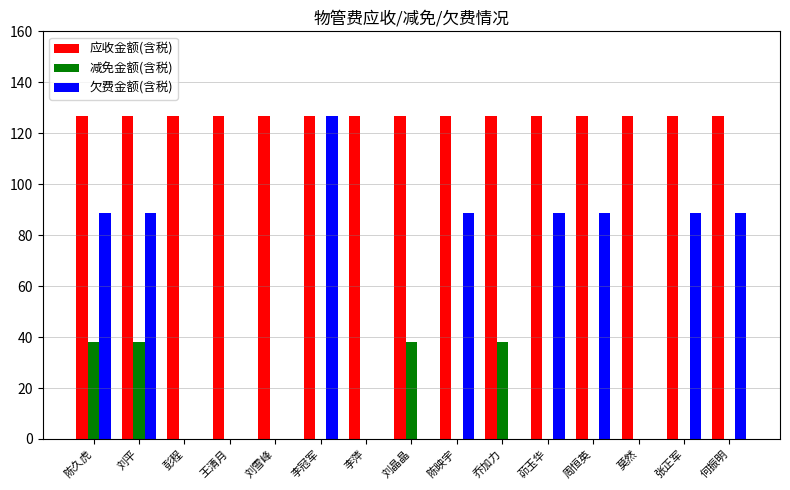

What is the total value across all series at 乔加力?

165.0